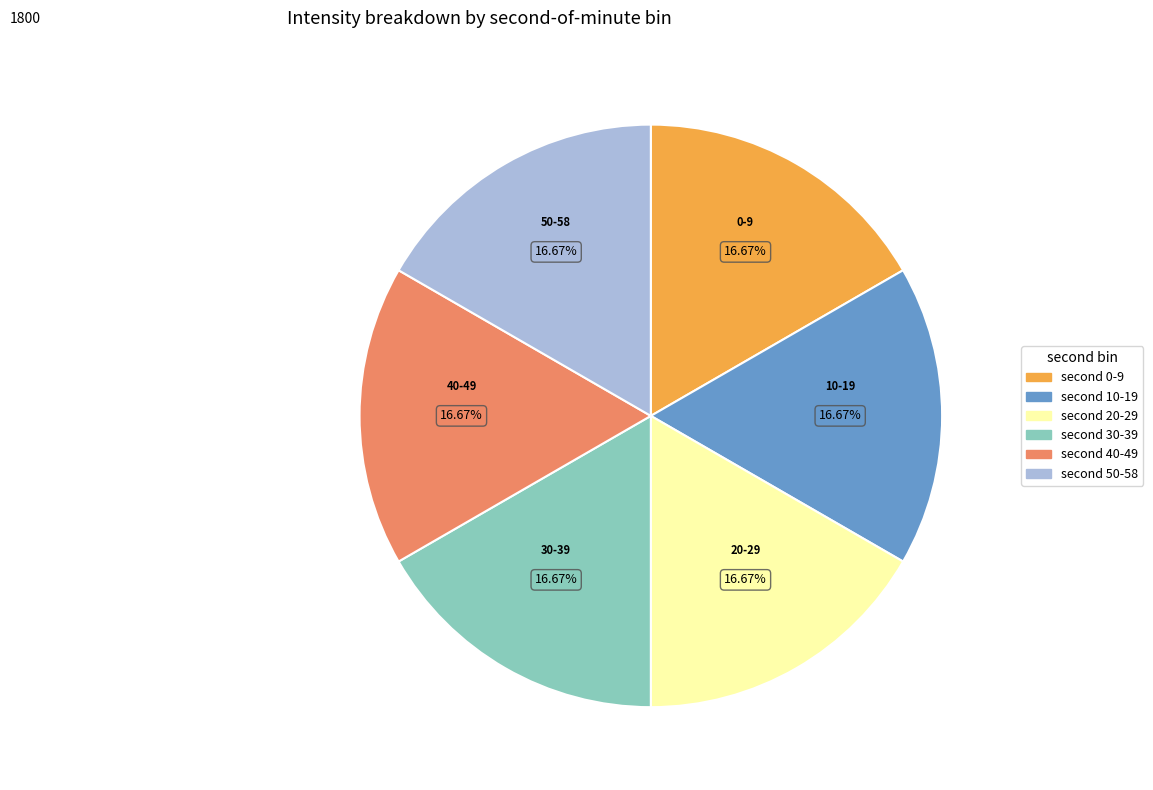

How many slices are in this pie chart?

6